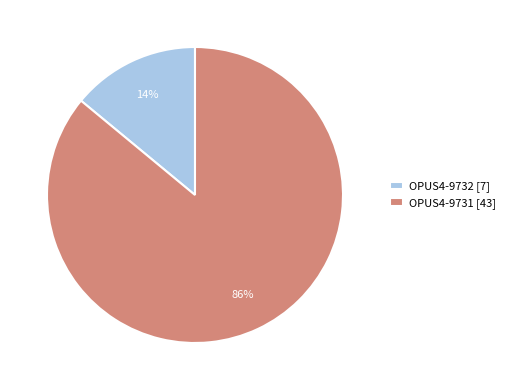

True or false: OPUS4-9732 accounts for 14% of the total.

True